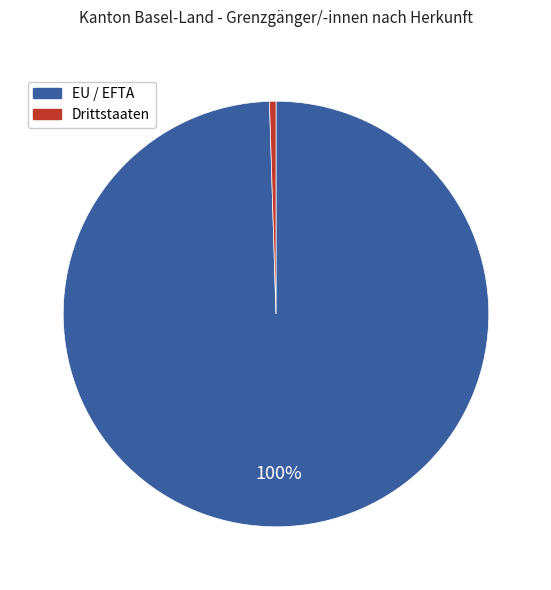

How many segments does this pie chart have?

2